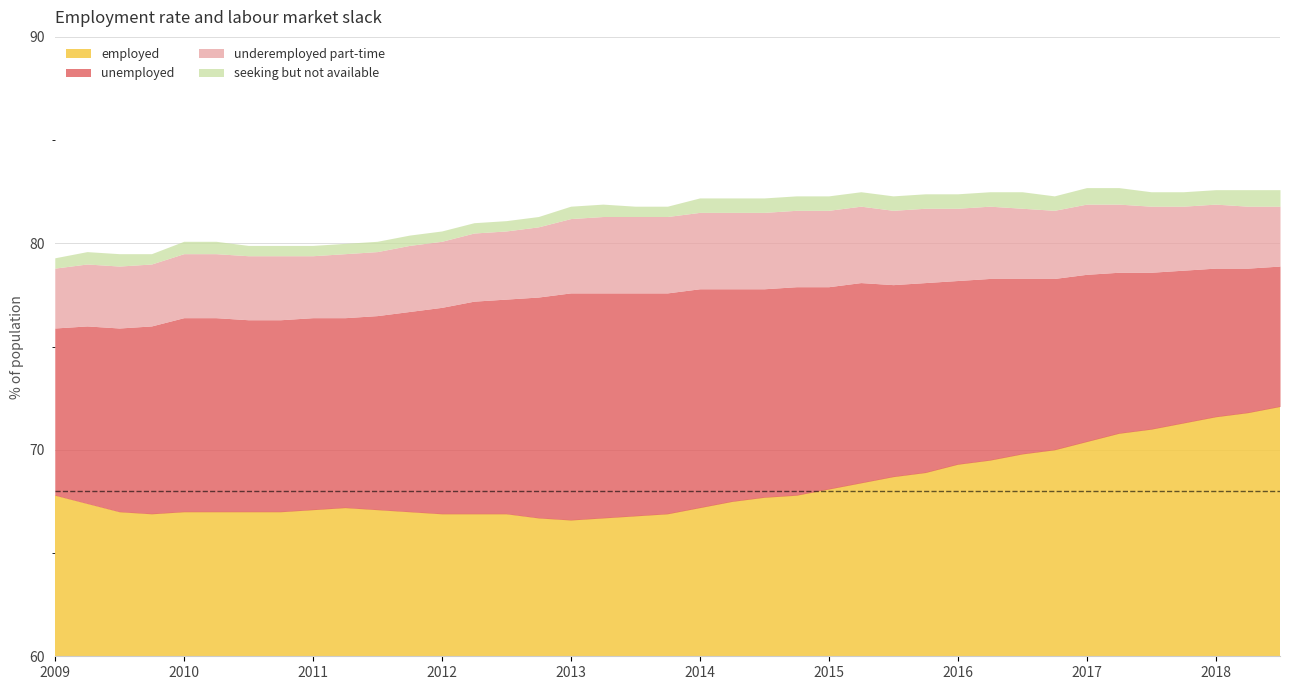

Rank the series at 2016Q3 from highest to lowest value.

employed, unemployed, underemployed part-time, seeking but not available